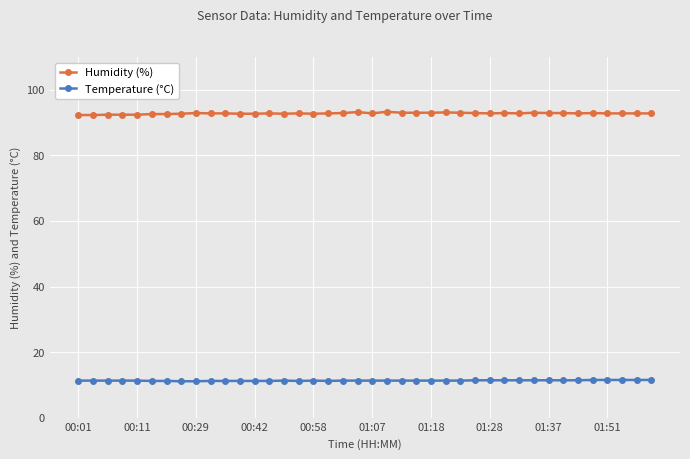

True or false: Temperature (°C) has more than 0 points higher than both neighbors.

True